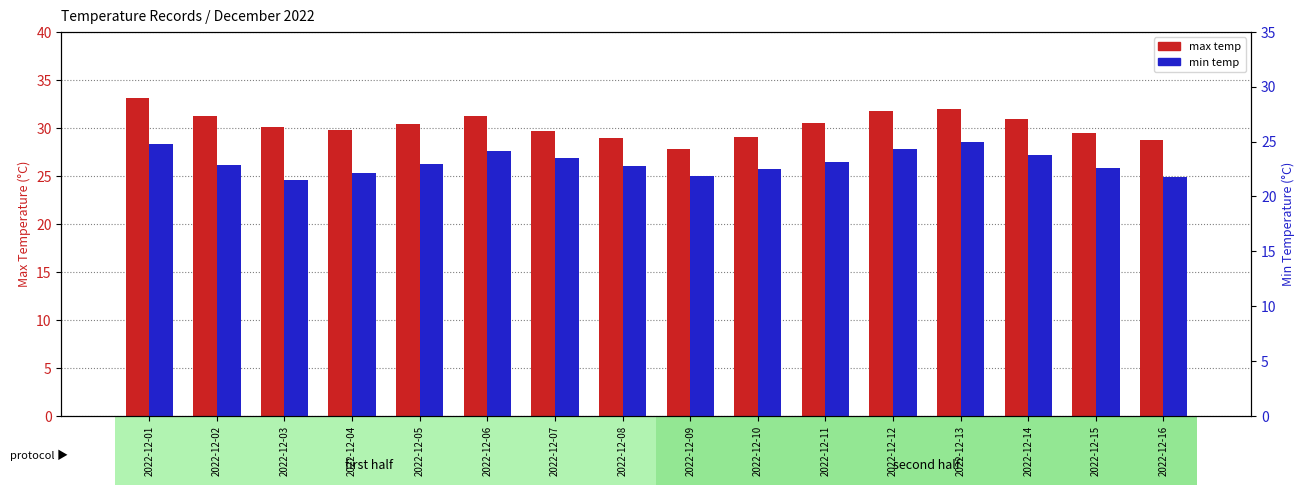

What is the maximum value shown in the chart?

33.1